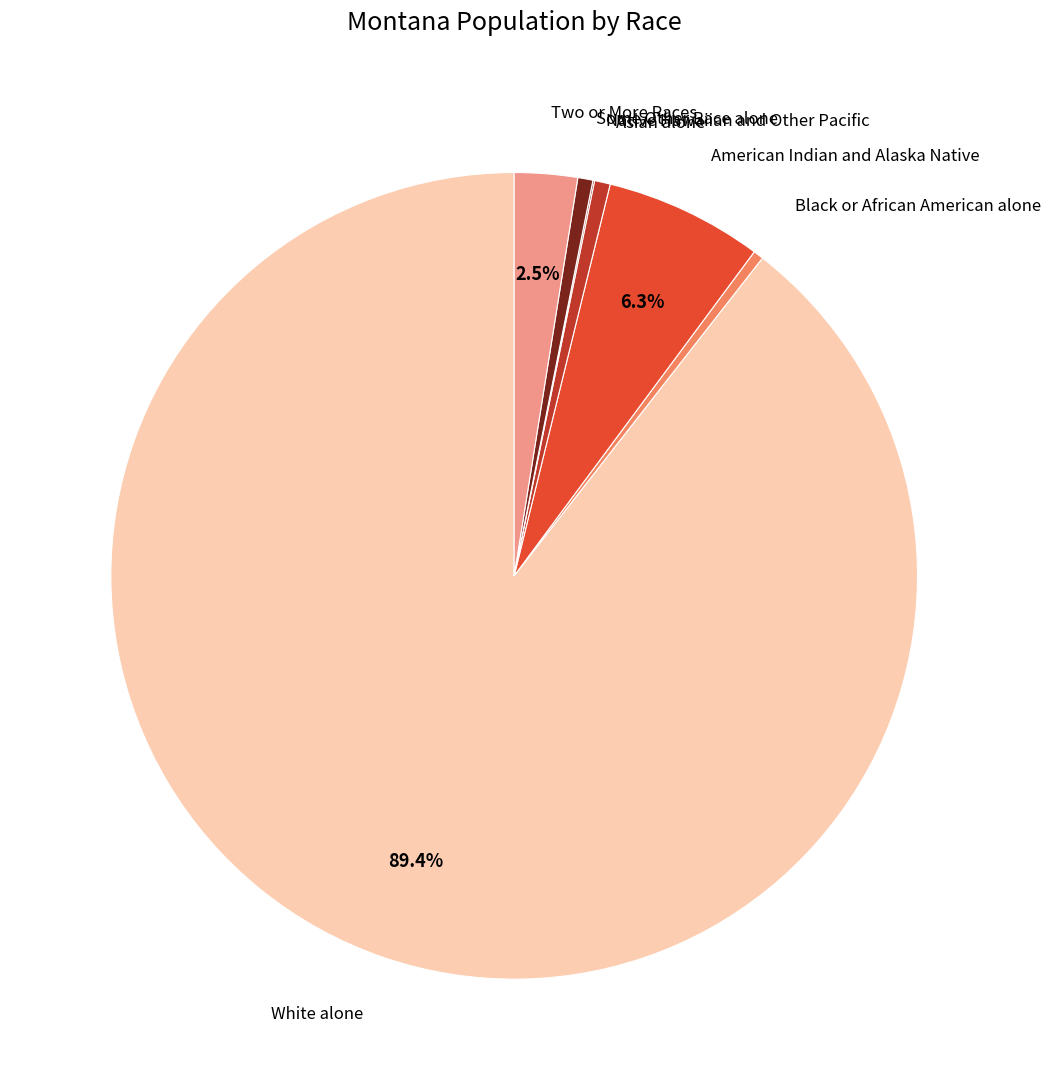

How many segments does this pie chart have?

7